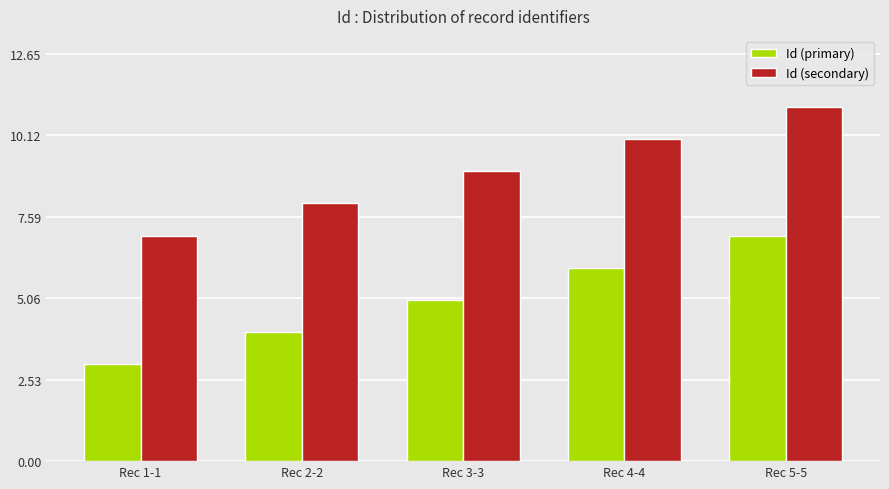

Are the bars horizontal?

No